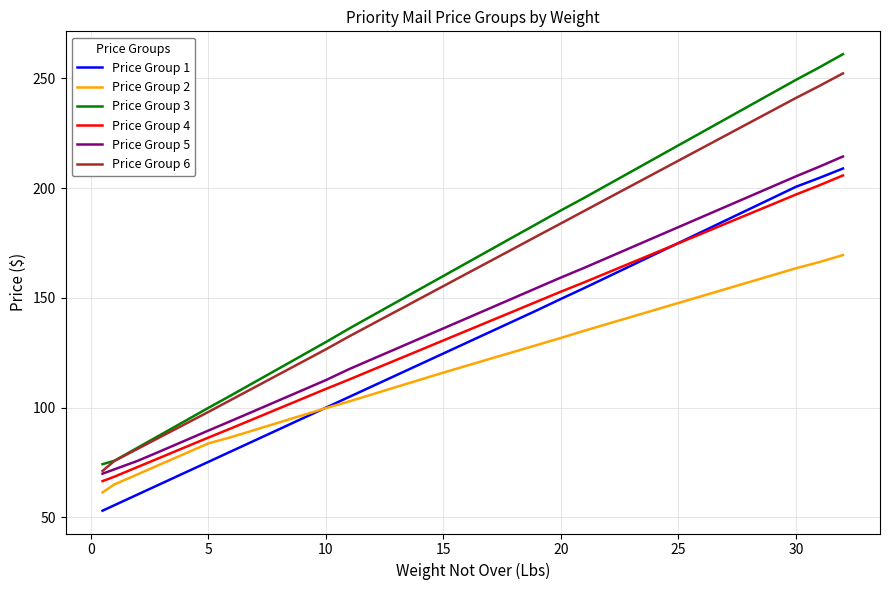

Is this an area chart (filled region under the line)?

No